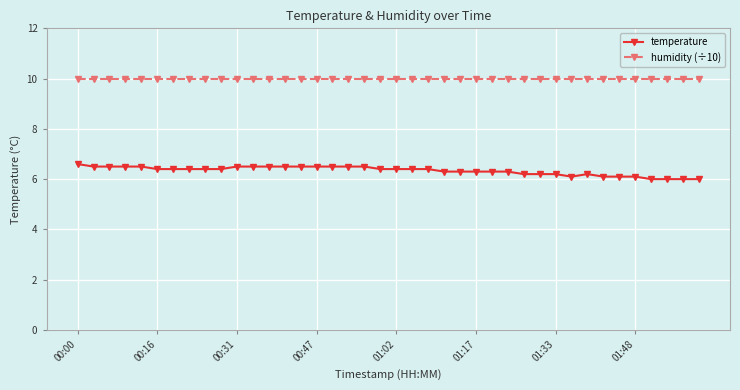

At how many categories does at least one series exceed 7?

40